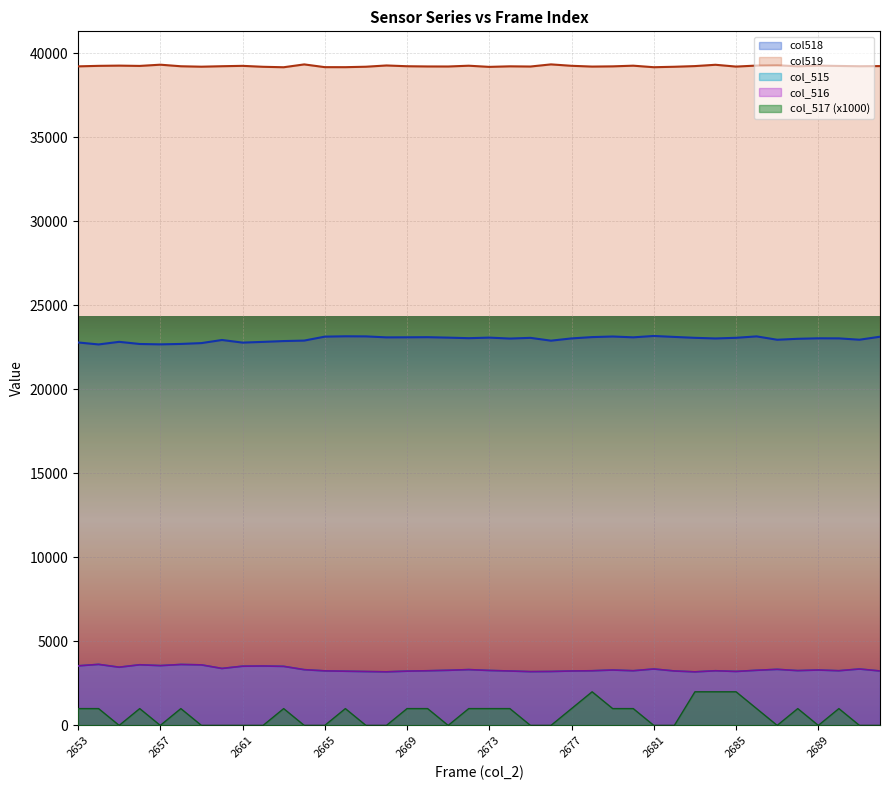

What is the total value across all series at 2683?

8371